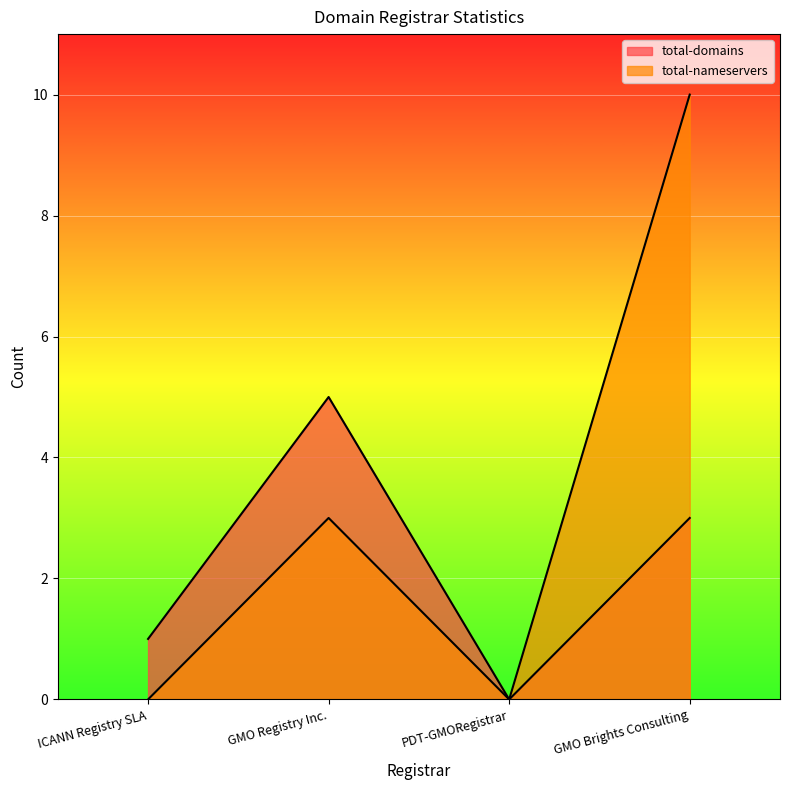

What is the label of the 2nd point from the right?

PDT-GMORegistrar